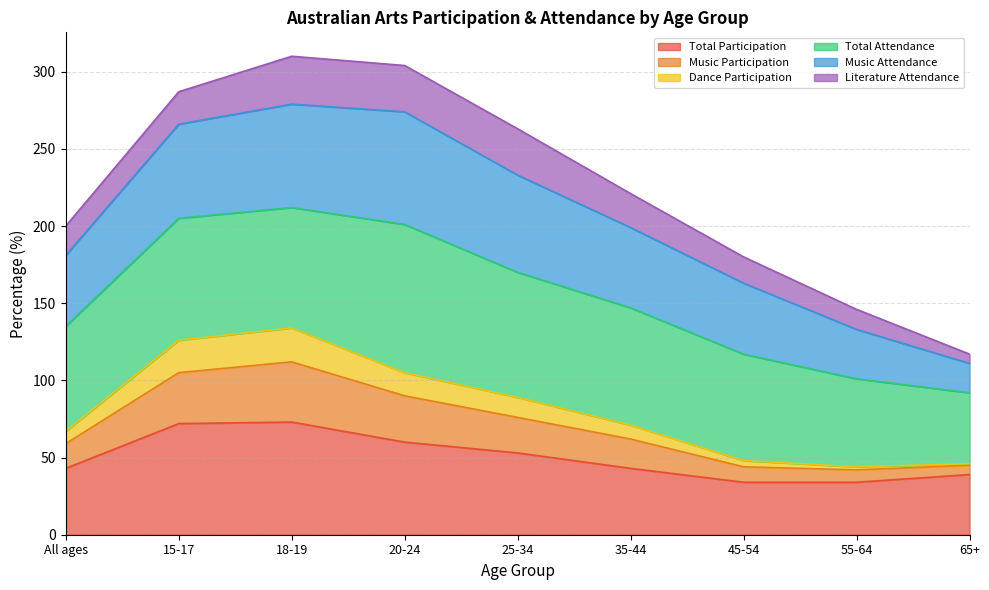

The Total Participation series shows 14 at 20-24. True or false?

False